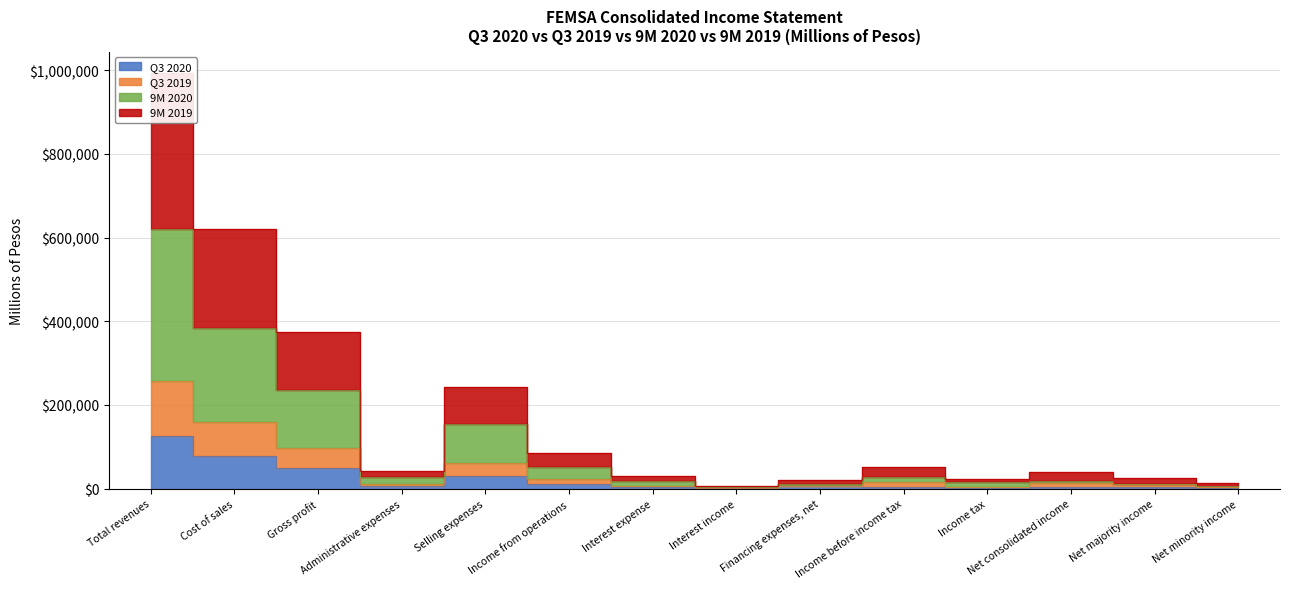

At which category is the sum across all series the highest?

Total revenues